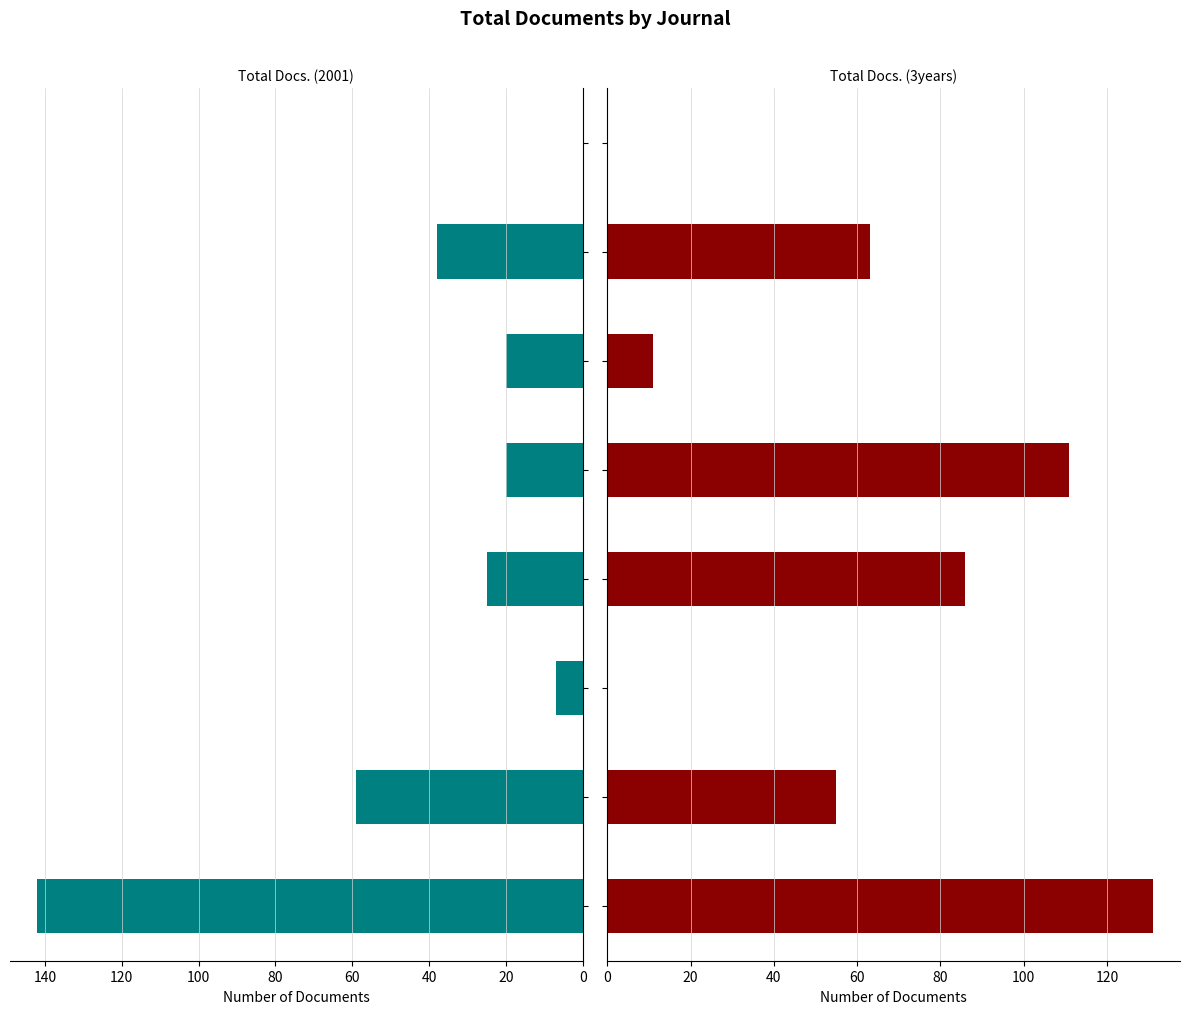

True or false: Total Docs. (2001) has a value of 7 at 100.

False